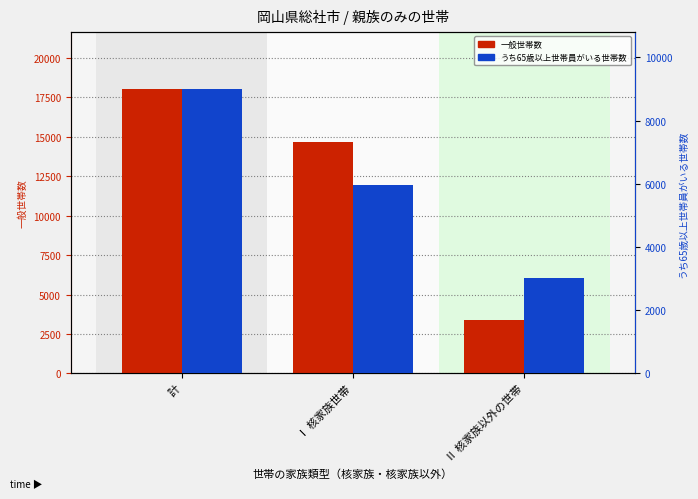

What is the sum of all うち65歳以上世帯員がいる世帯数 values?

17998